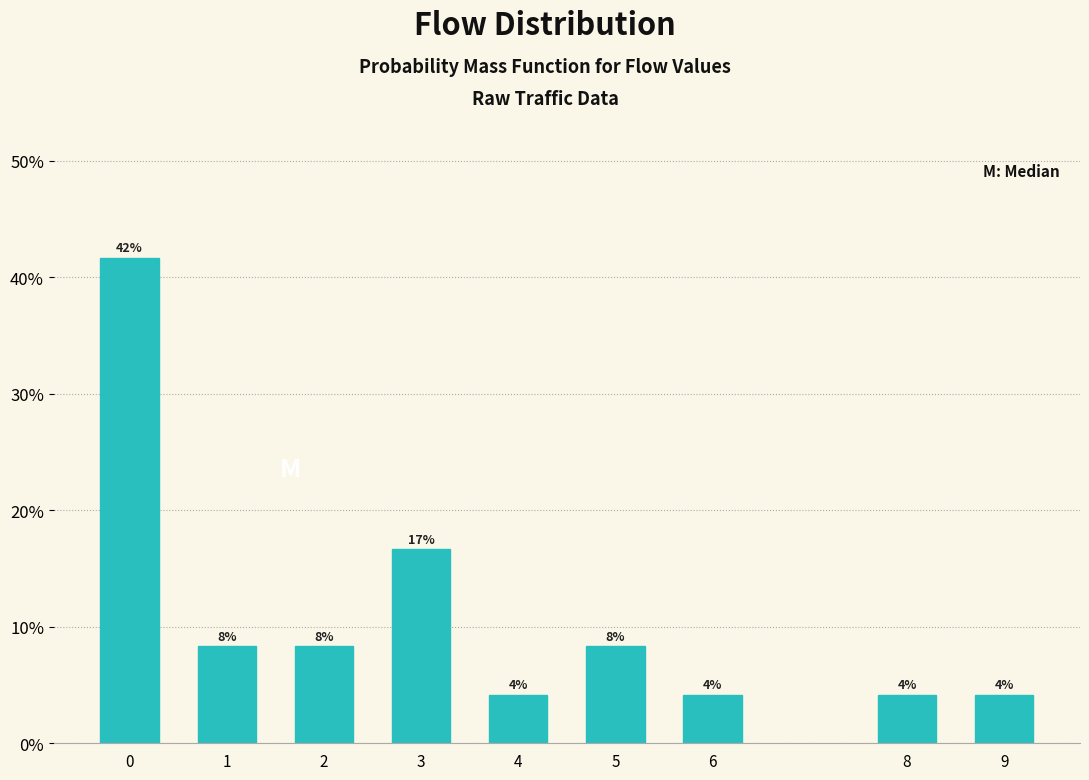

Does the chart contain any negative values?

No